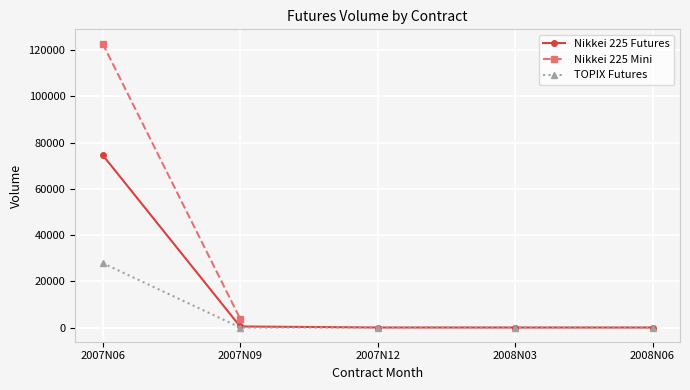

Between 2007N06 and 2007N09, which is larger?

2007N06